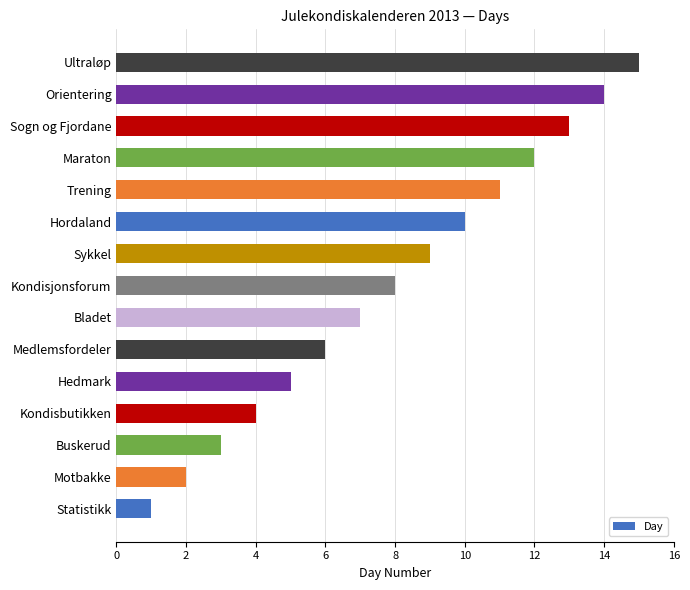

What is the difference between the second highest and minimum values?

13